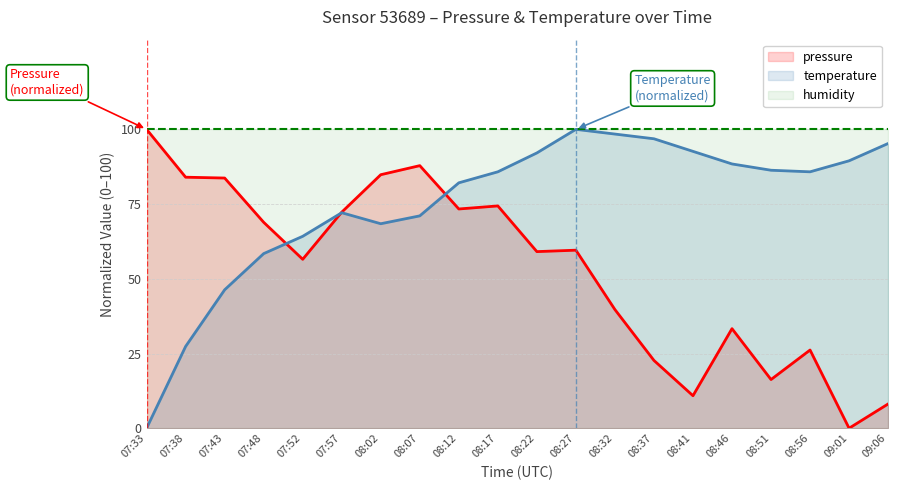

Between 08:17 and 08:27, which series saw the biggest shift?

pressure